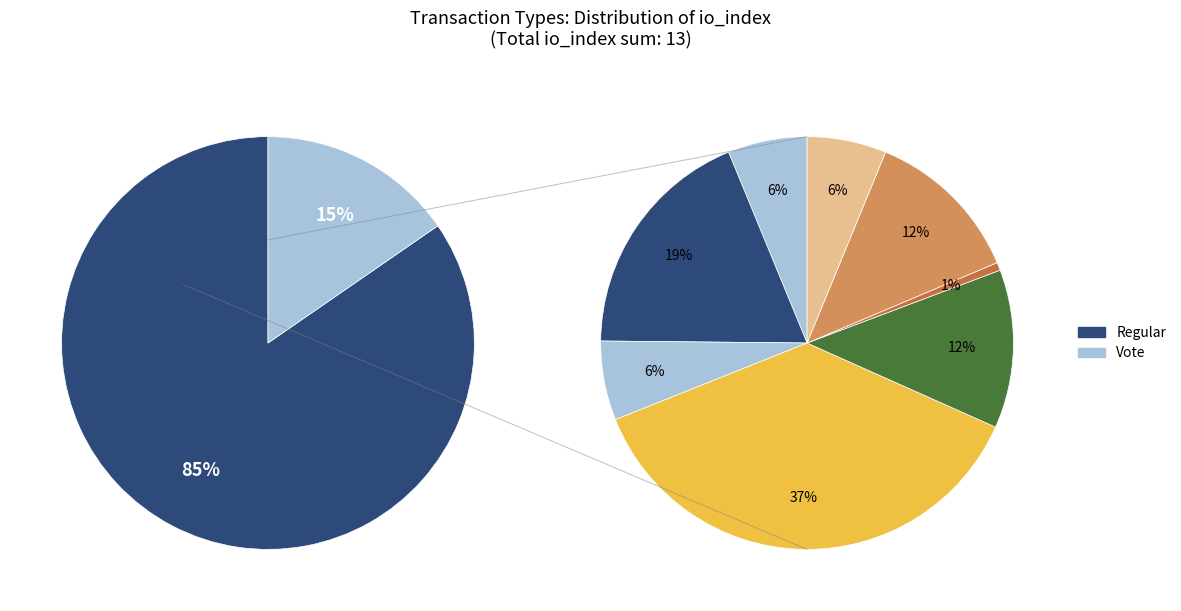

To the nearest percent, what portion does Vote represent?

15%